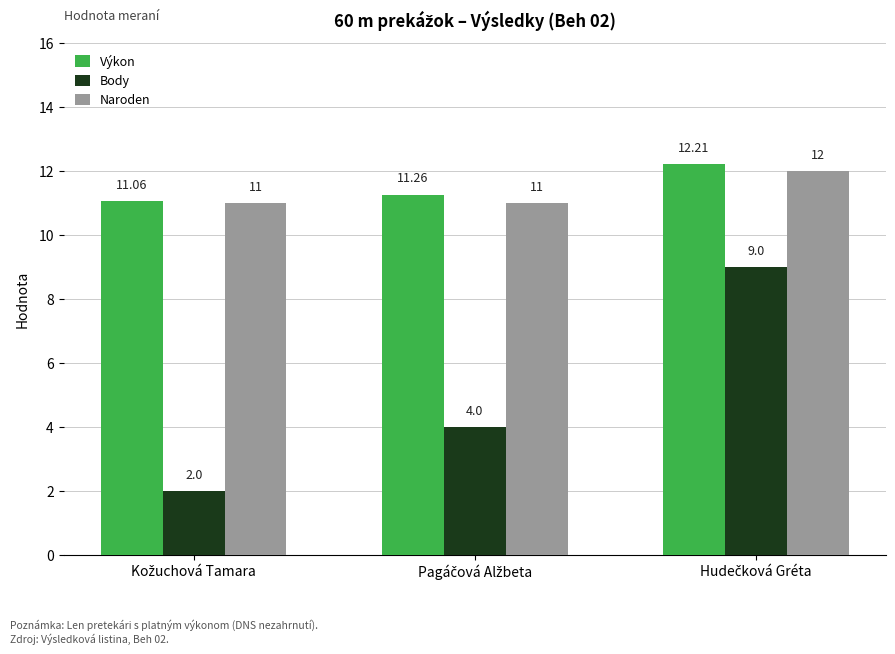

What is the minimum value for Body?

2.0